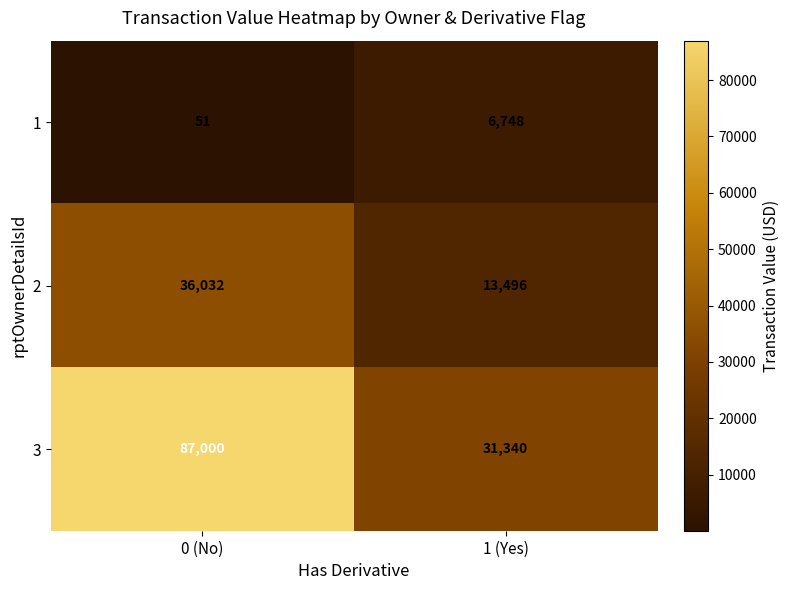

Reading right to left, what are all the values shown in this chart?

1: 1 (Yes)=6748	0 (No)=51
2: 1 (Yes)=13496	0 (No)=36032
3: 1 (Yes)=31340	0 (No)=87000